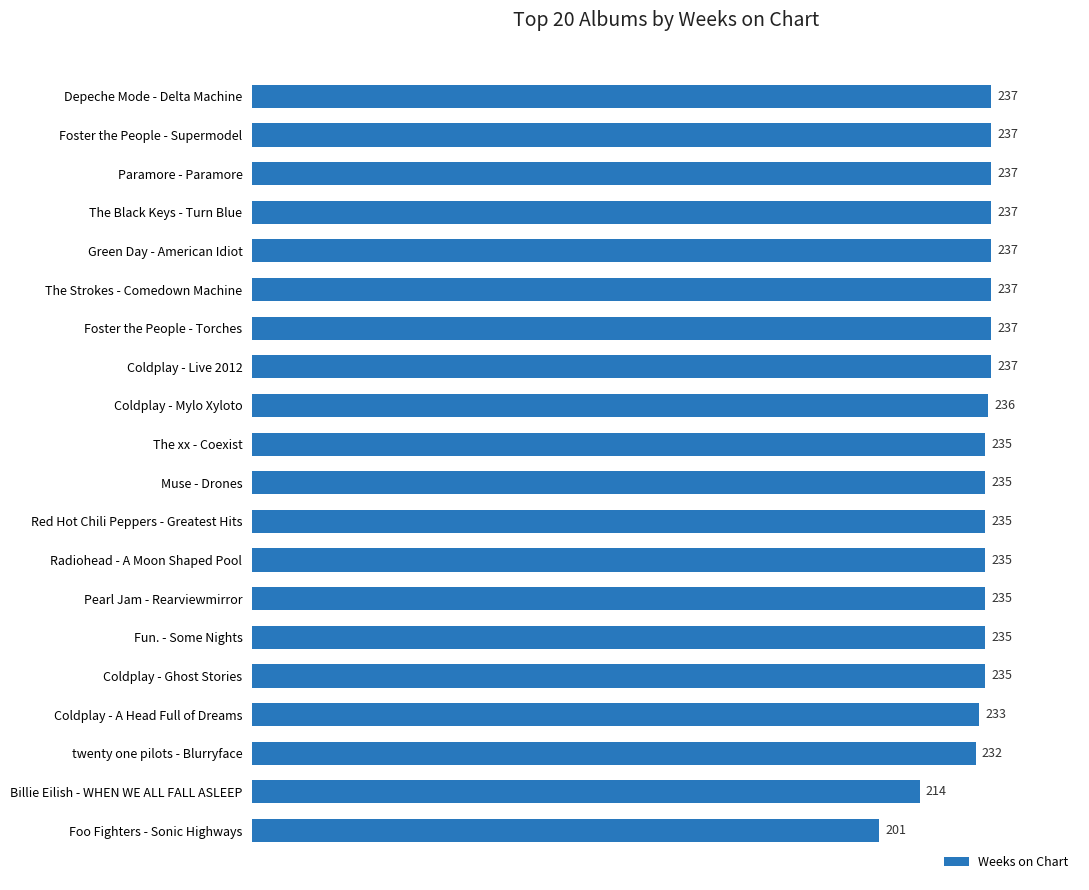

Between Foster the People - Torches and Radiohead - A Moon Shaped Pool, which is larger?

Foster the People - Torches